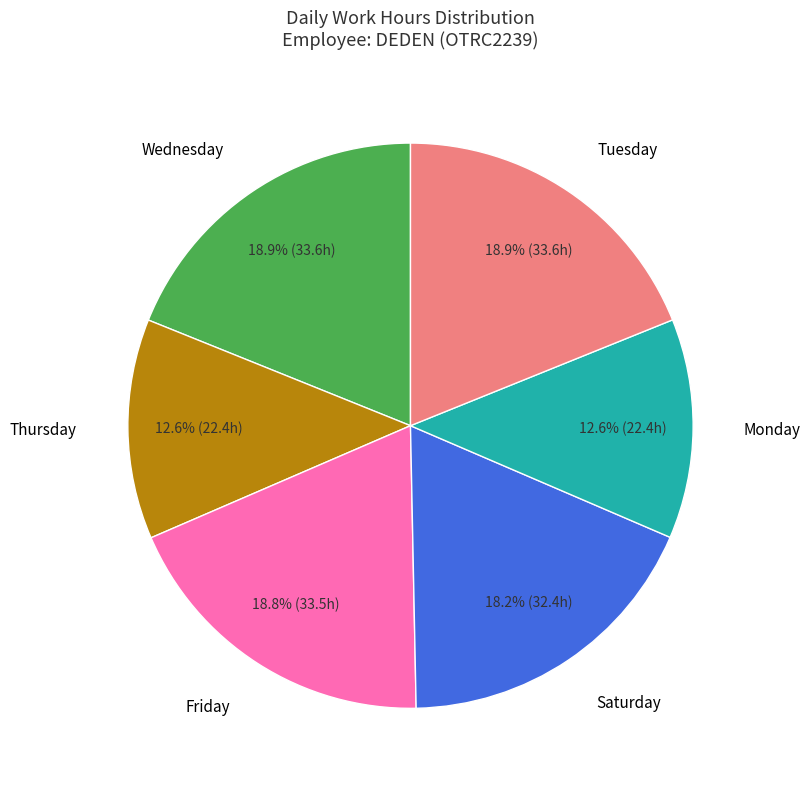

Is there any slice that represents more than half of the pie?

No